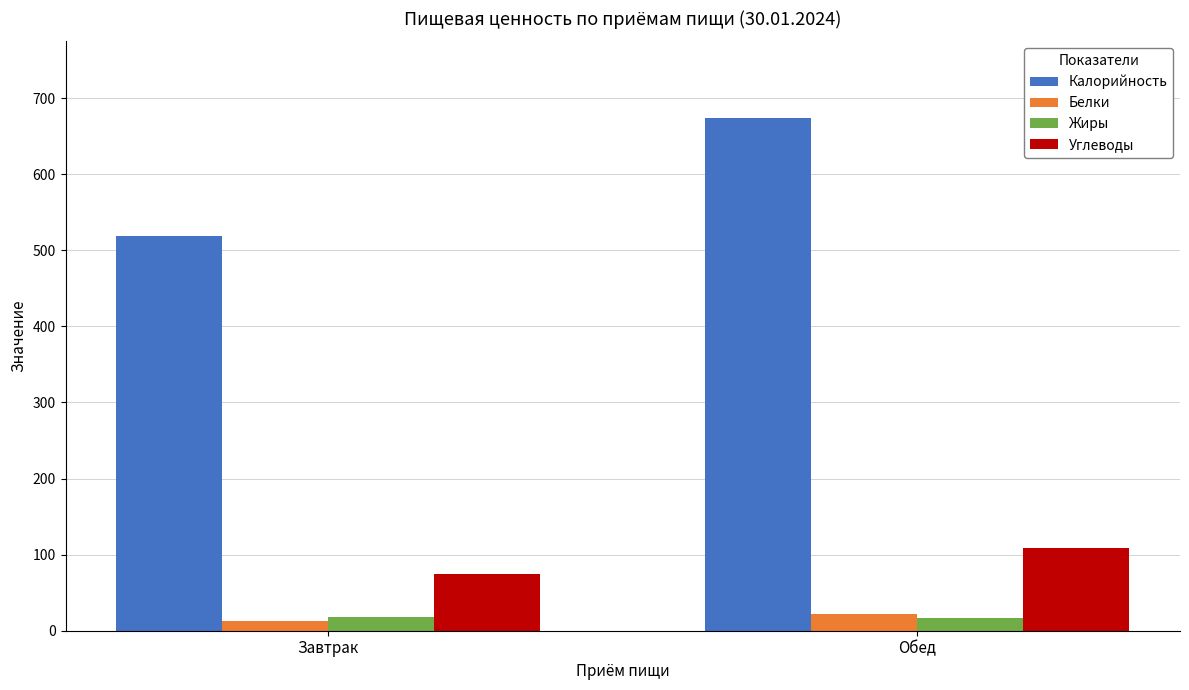

What is the approximate value of Калорийность at Завтрак?

518.2